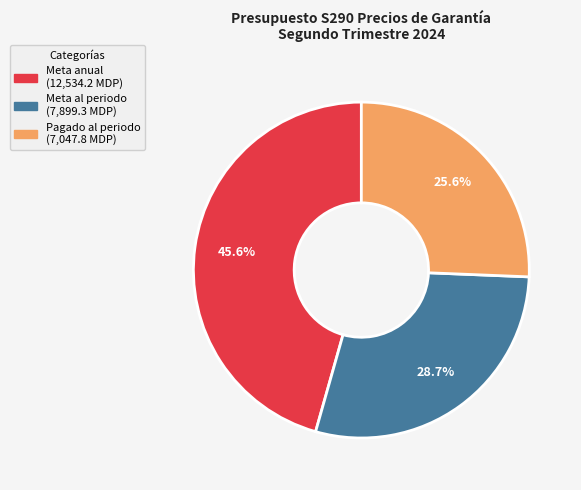

Count the number of slices in the pie.

3